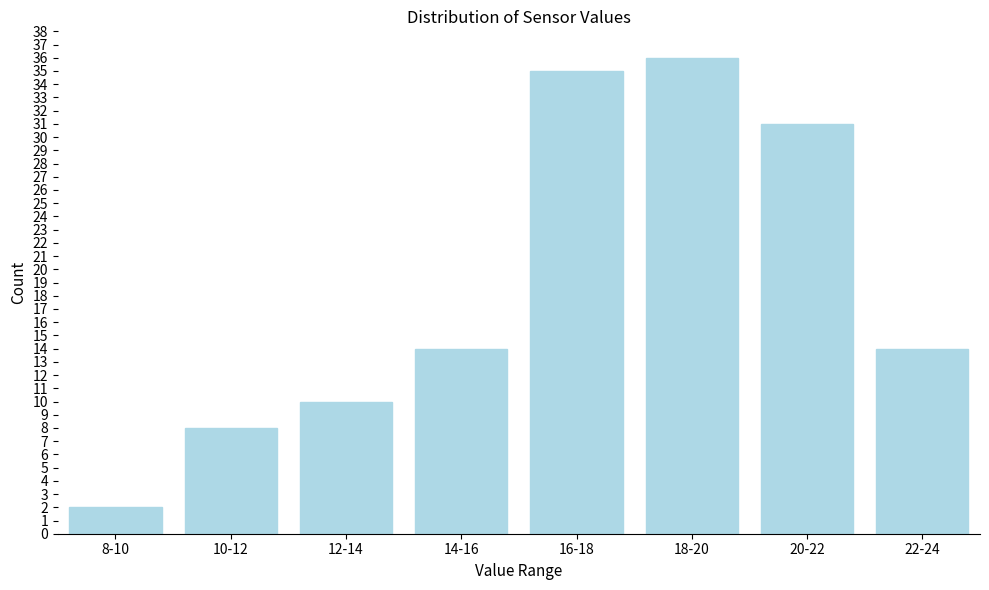

Reading right to left, what are all the values shown in this chart?

22-24=14	20-22=31	18-20=36	16-18=35	14-16=14	12-14=10	10-12=8	8-10=2